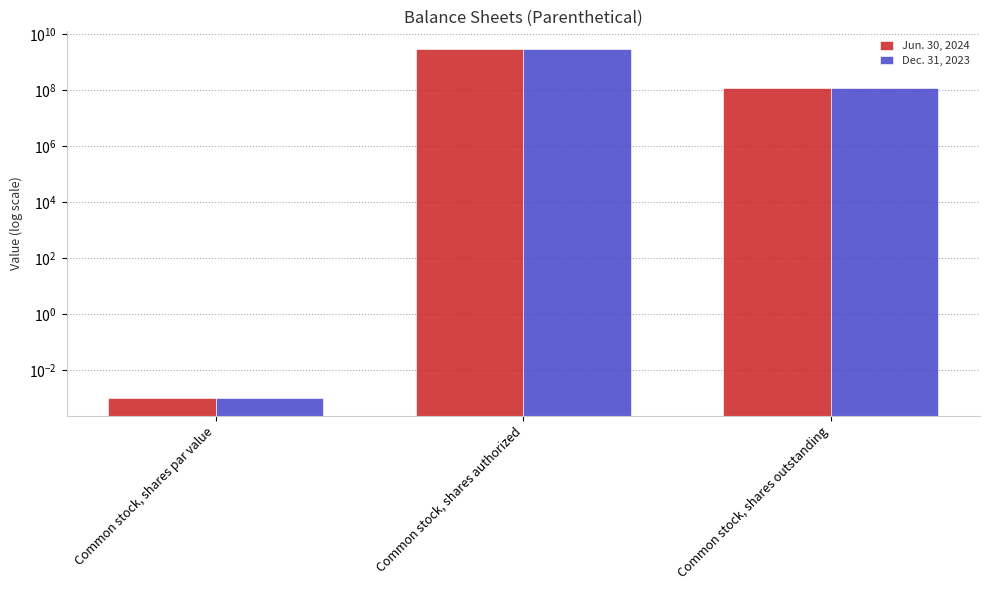

Reading left to right, list all the values displayed in this chart.

Jun. 30, 2024: 0.0	3000000000.0	117892441.0
Dec. 31, 2023: 0.0	3000000000.0	117892441.0